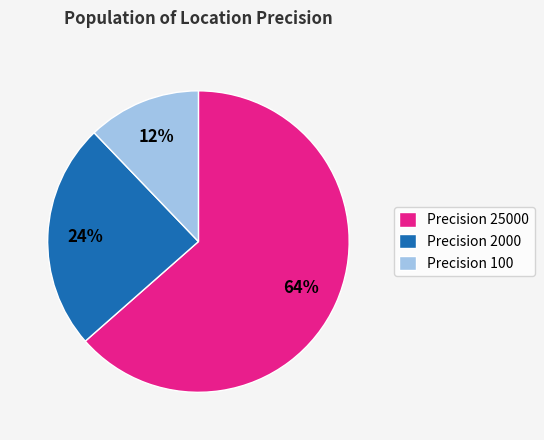

Approximately how many times larger is the value at Precision 2000 compared to Precision 25000?

0.4